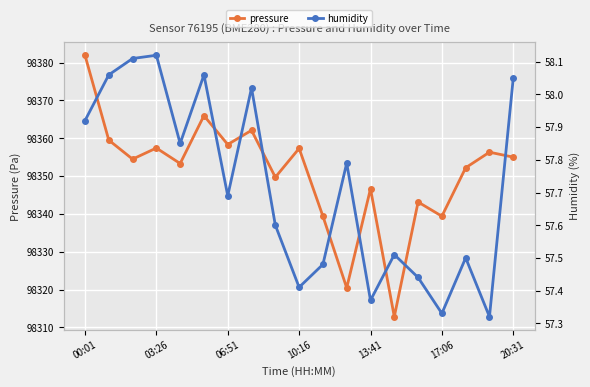

Does the chart display data point markers on the line(s)?

Yes